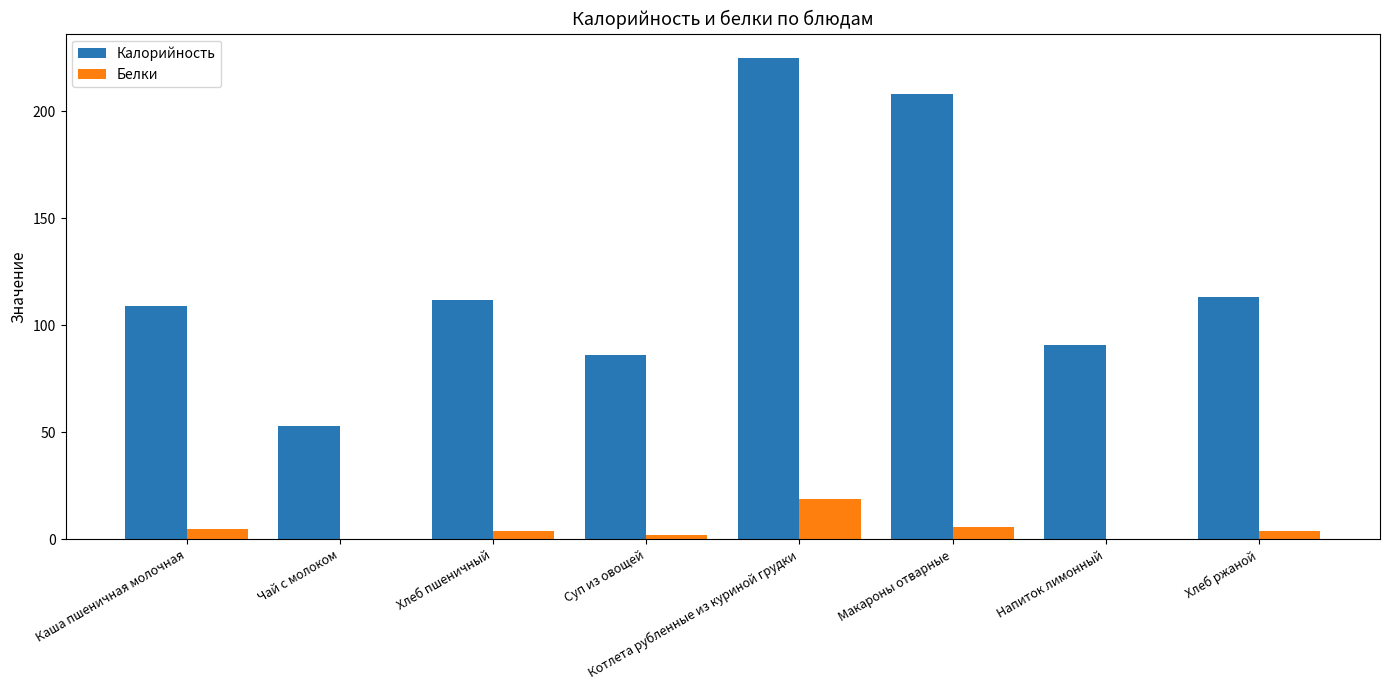

Does the chart contain stacked bars?

No